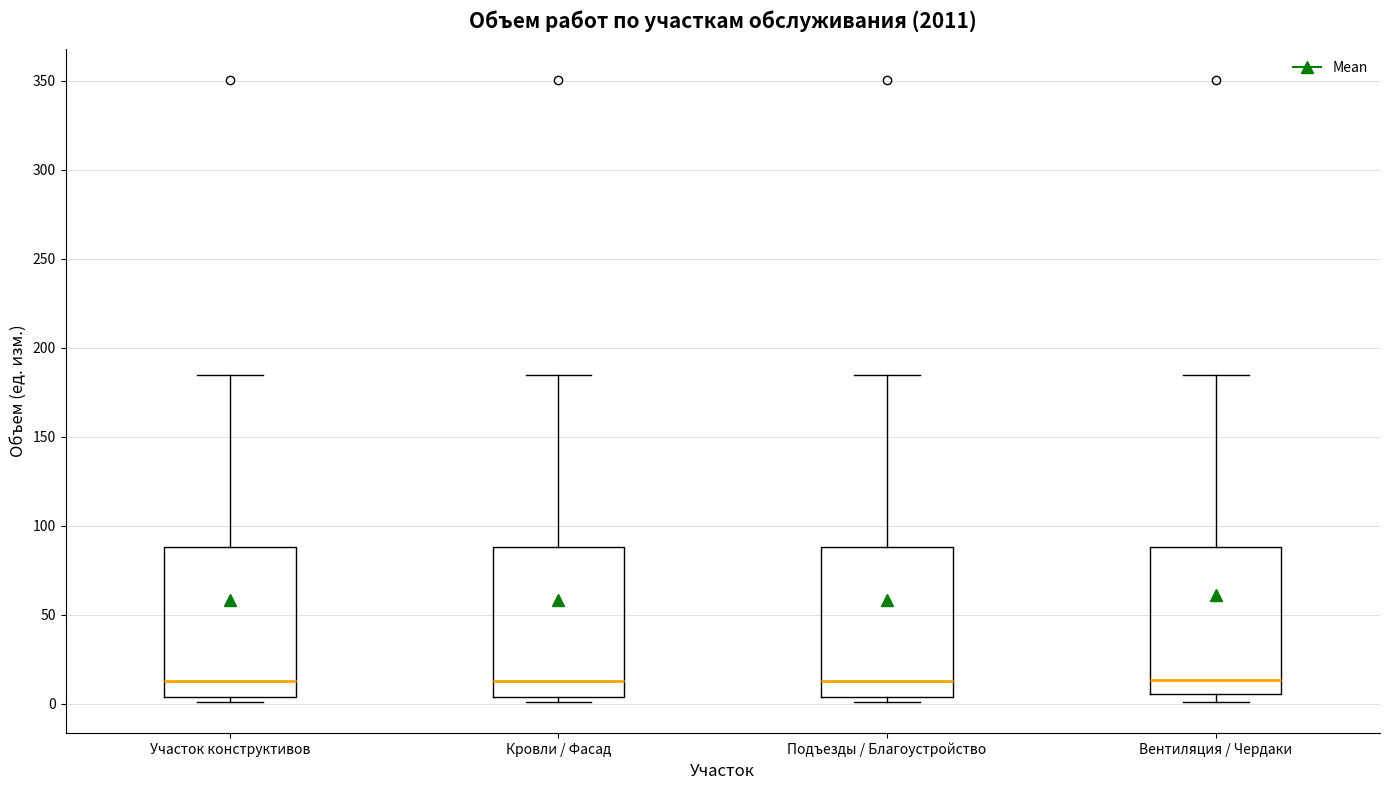

Reading left to right, read every box against the y-axis: the position of its median line, the range the box covers, and the ends of its whiskers. The values are not printed on the chart, so give them approximately, as read against the axis.

Участок конструктивов: median 15, box 5 to 90, whiskers 0 to 185
Кровли / Фасад: median 15, box 5 to 90, whiskers 0 to 185
Подъезды / Благоустройство: median 15, box 5 to 90, whiskers 0 to 185
Вентиляция / Чердаки: median 15, box 5 to 90, whiskers 0 to 185